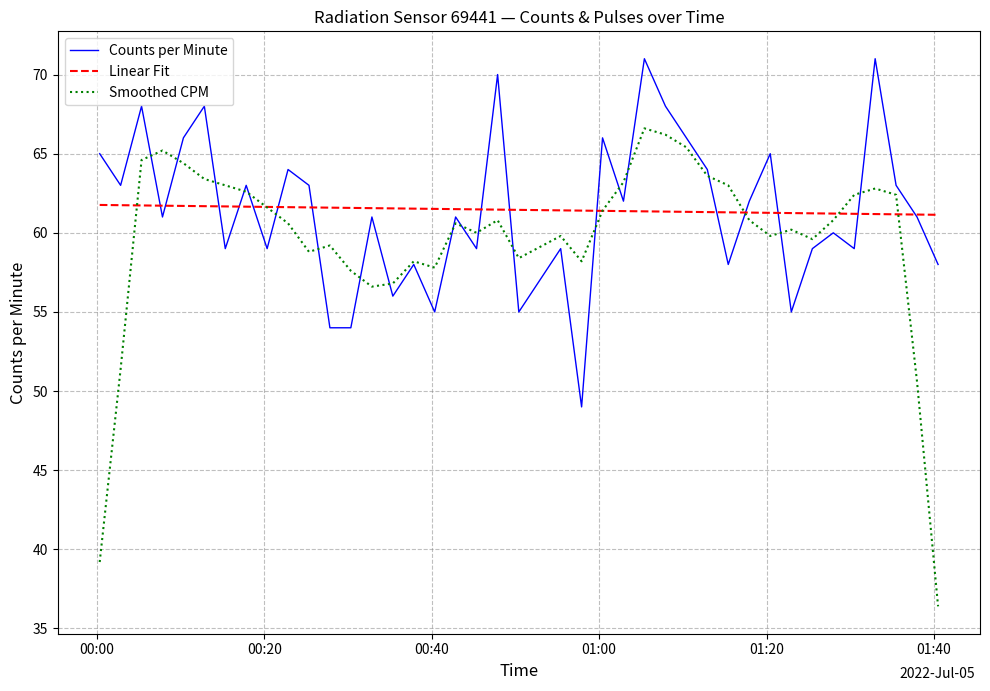

Which series has the widest spread of values?

Smoothed CPM